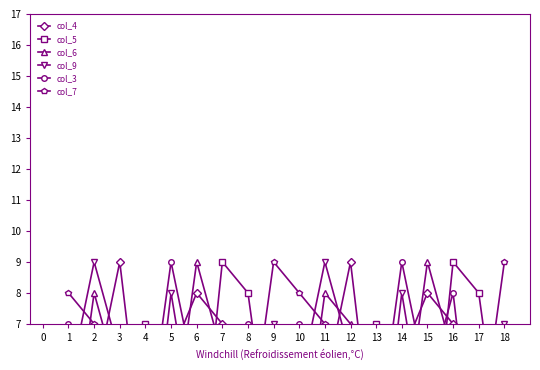

In col_7, how many points are higher than both neighbors (excluding endpoints)?

4